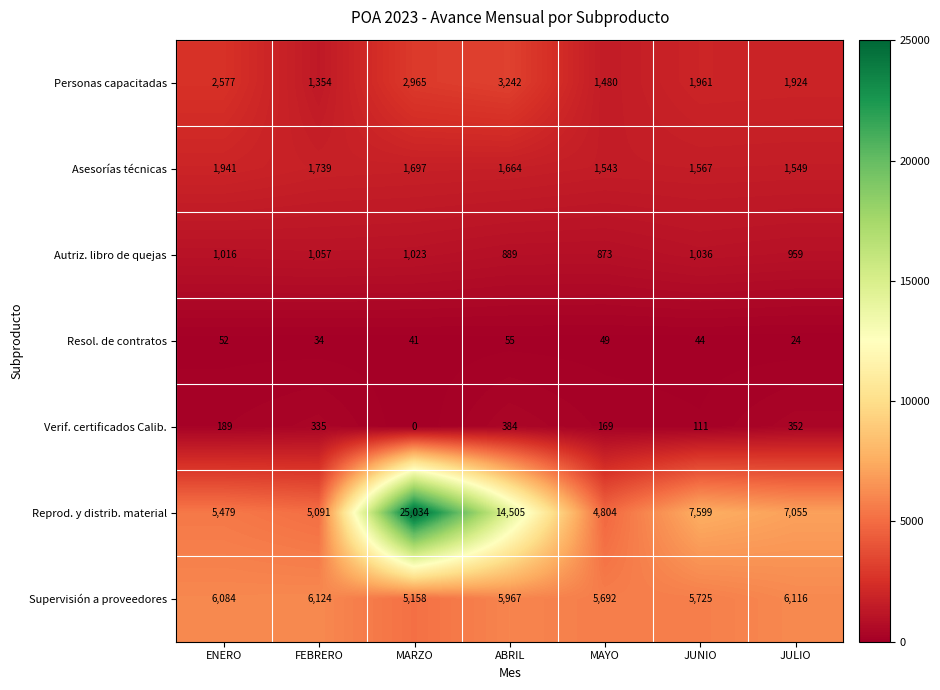

The Asesorías técnicas series shows 1697 at MARZO. True or false?

True